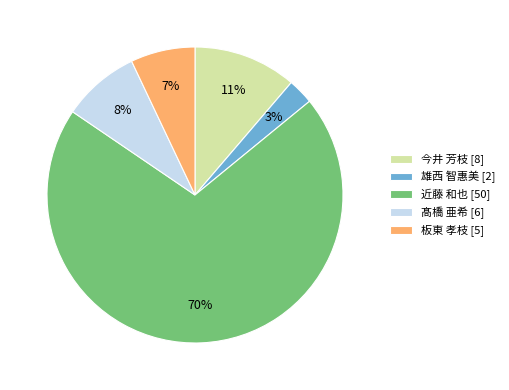

The 近藤 和也 [50] slice represents 61% of the pie. True or false?

False